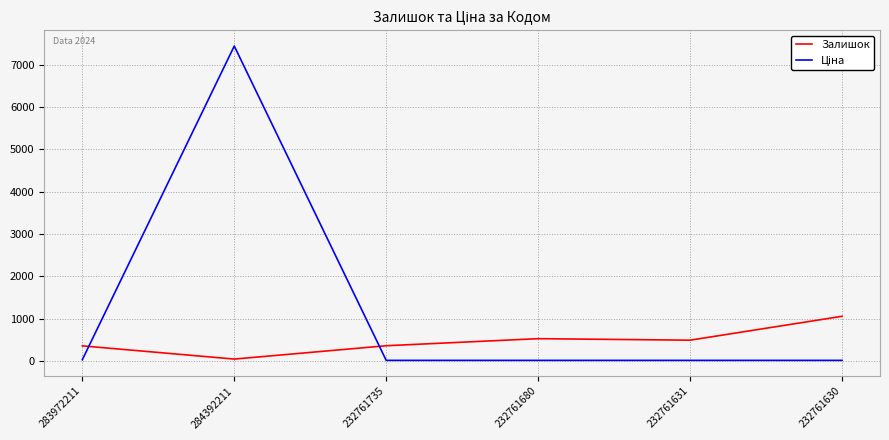

The Залишок series shows 1056.0 at 232761630. True or false?

True